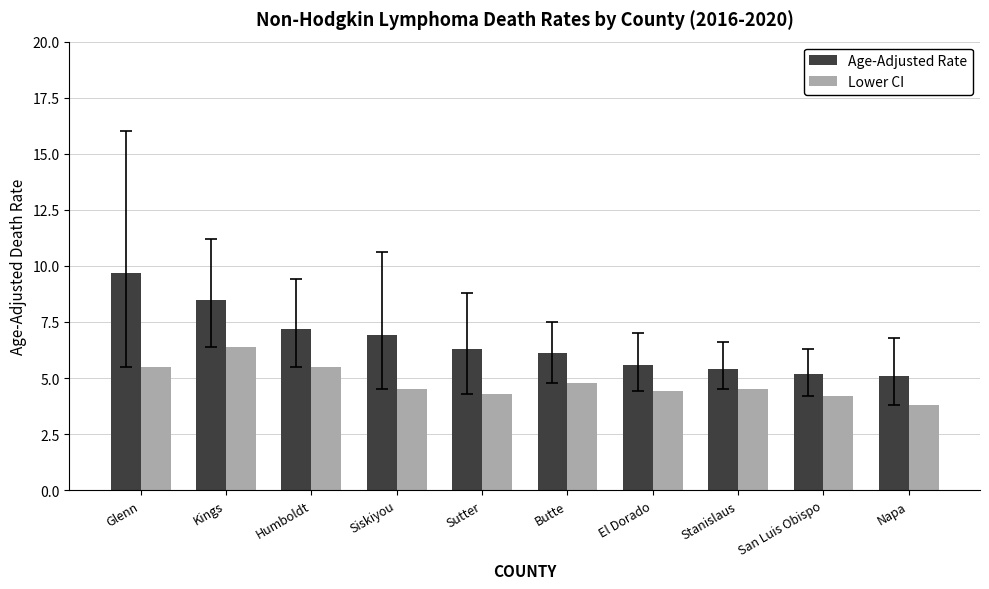

What is the sum of the Age-Adjusted Rate values at Napa and Siskiyou?

12.0